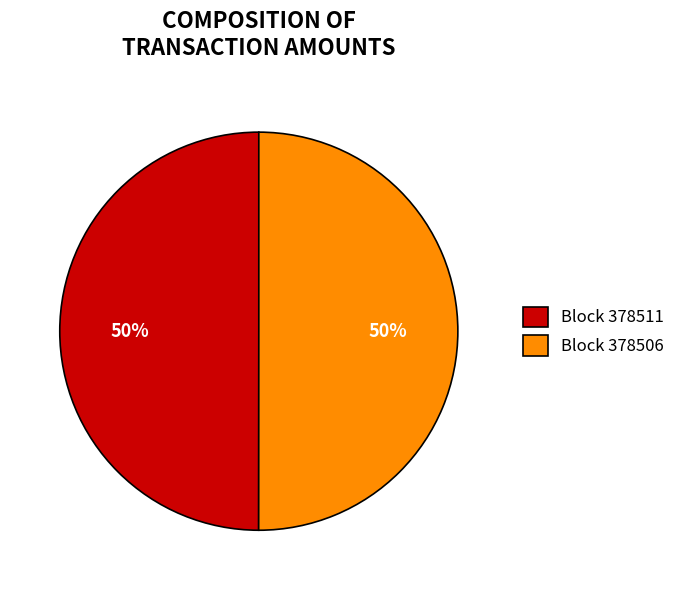

To the nearest percent, what is the average slice percentage?

50%